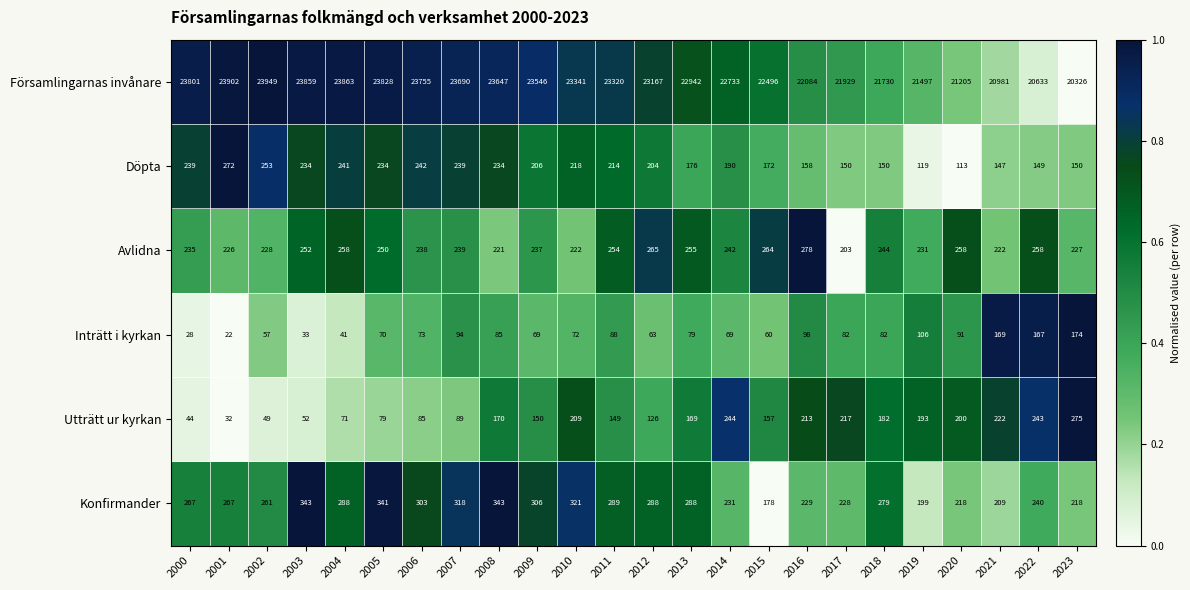

At which label is Utträtt ur kyrkan closest to 153?

2009